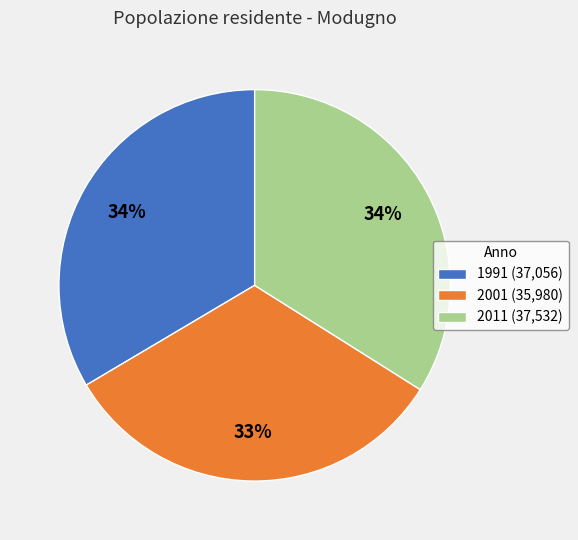

Does 2011 represent more than half of the total?

No